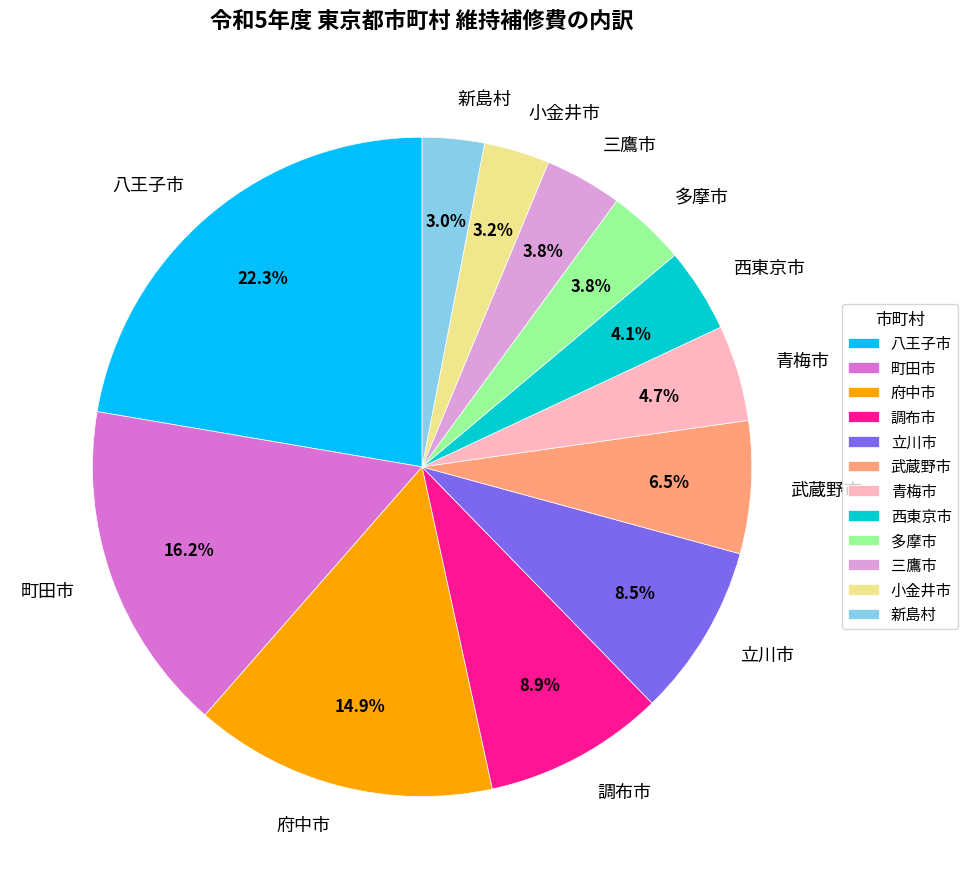

Count the number of slices in the pie.

12